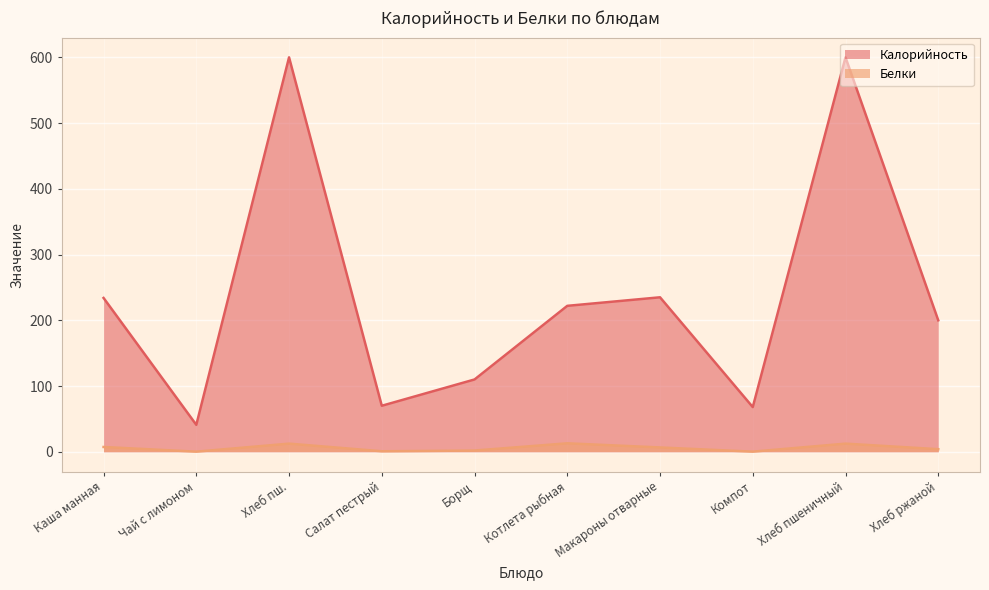

The Белки series shows 0.2 at Чай с лимоном. True or false?

True